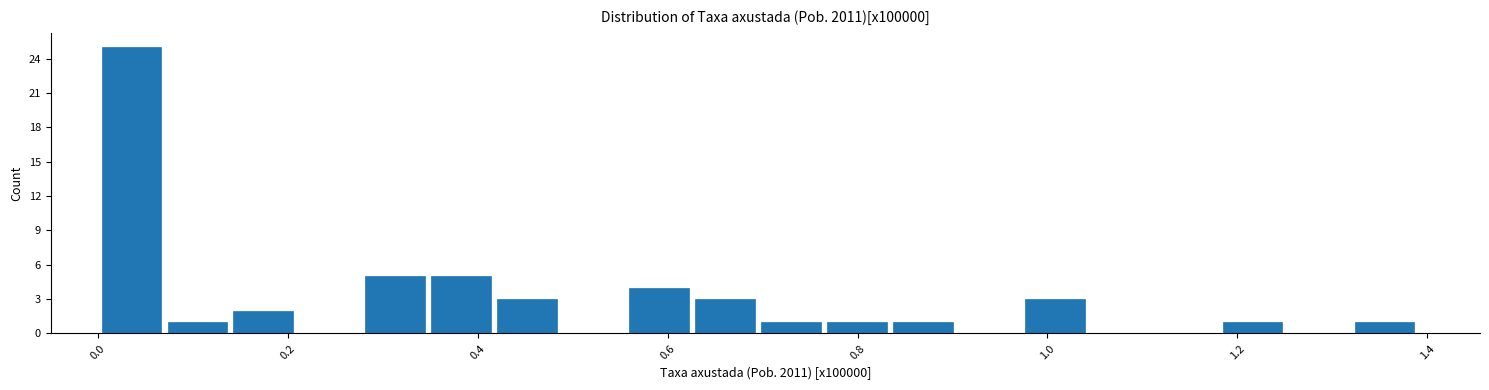

Read against the x-axis, roughly where is the centre of the tallest bar?

0.04